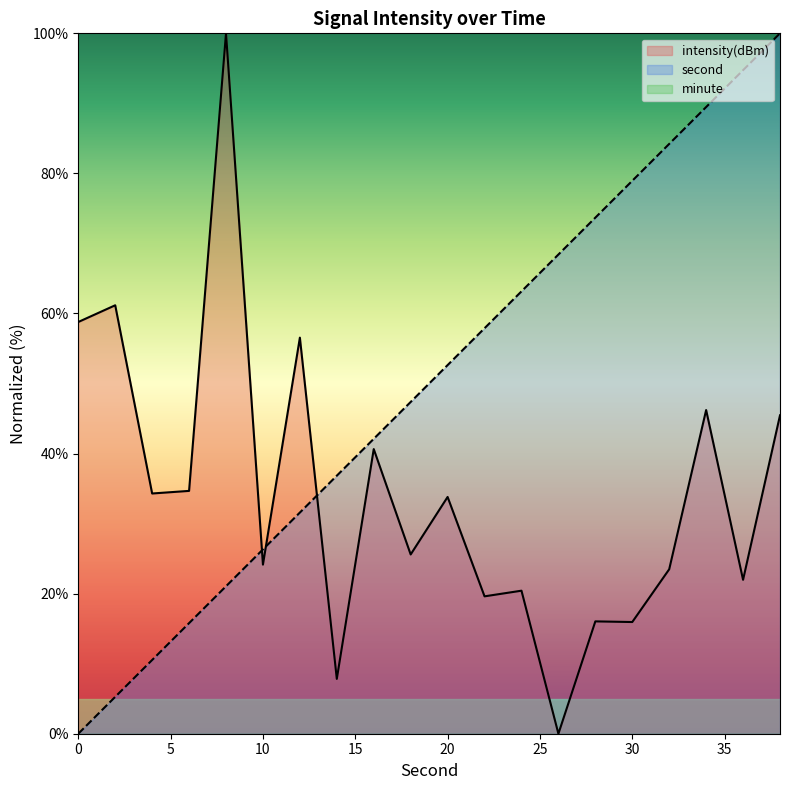

Between which two adjacent categories do intensity(dBm) and second first intersect?

8 and 10